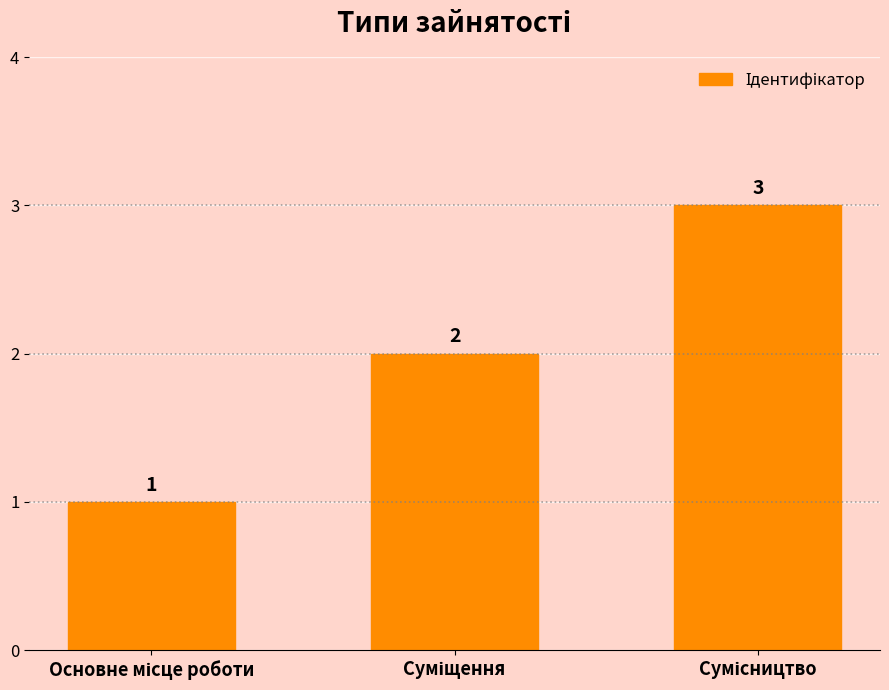

Reading left to right, list all the values displayed in this chart.

1	2	3